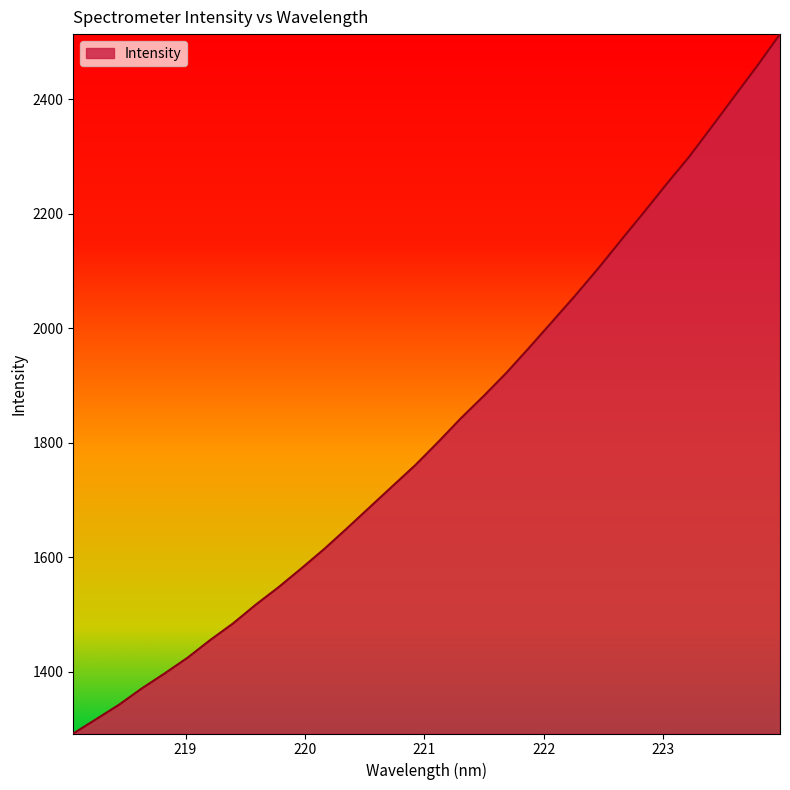

What is the greatest value displayed?

2513.9